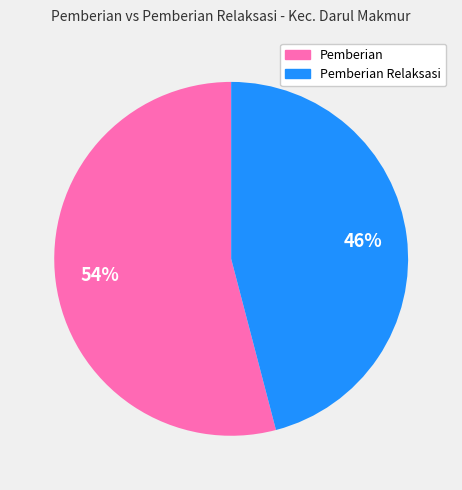

Does any single category account for the majority?

Yes